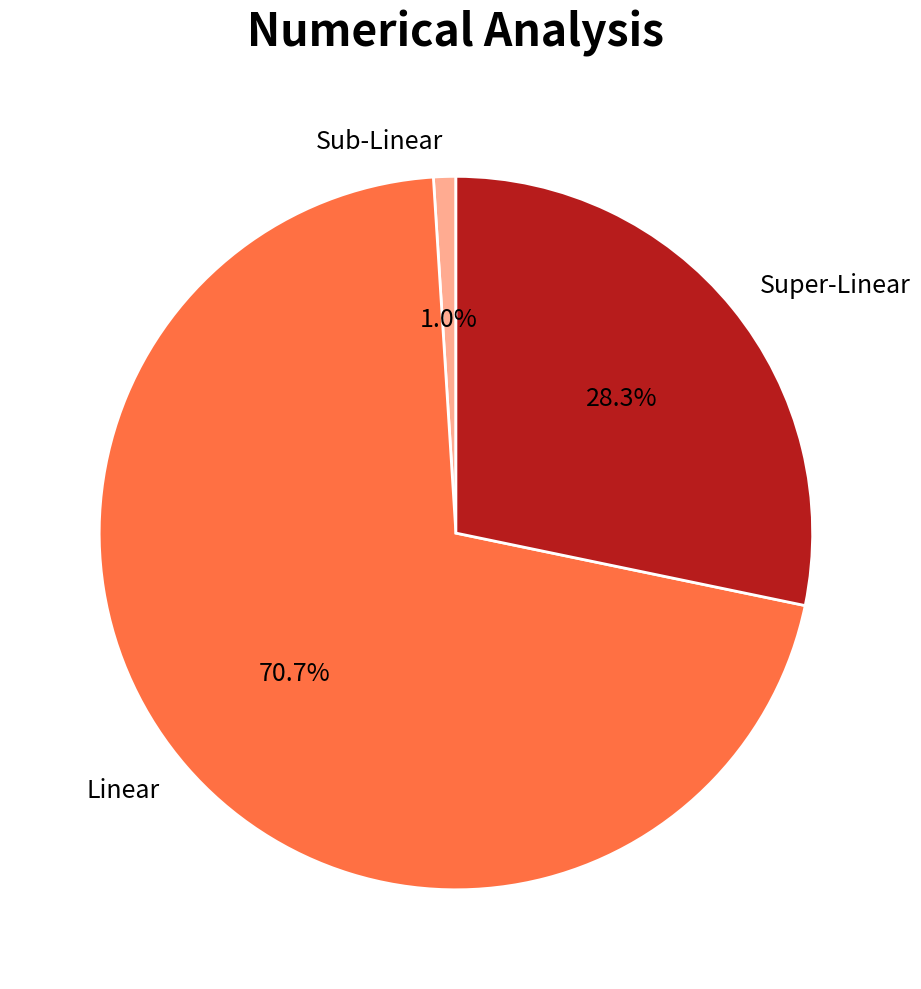

How many slices are in this pie chart?

3